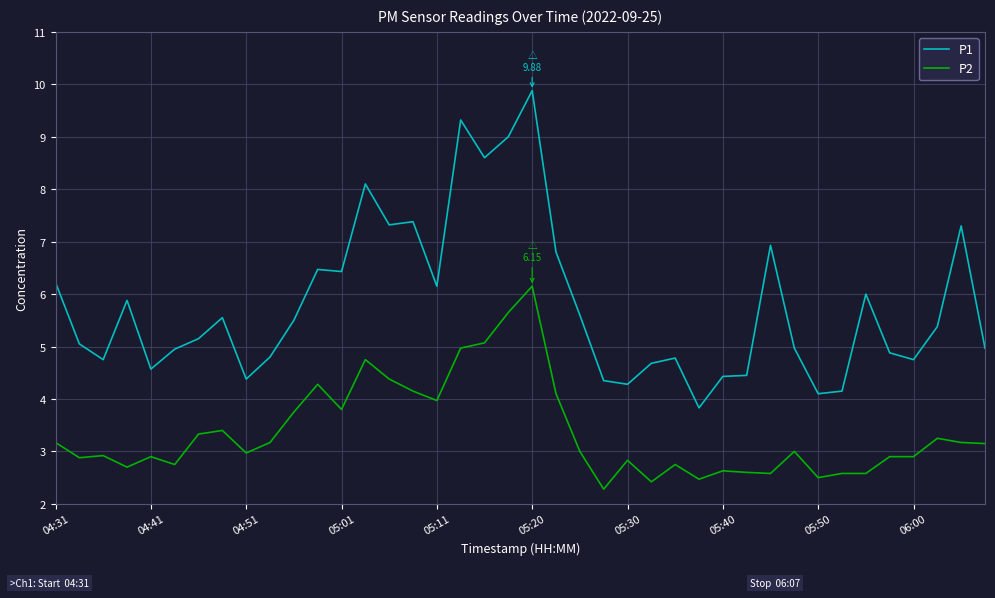

What is the difference between the maximum and minimum values in the P2 series?

3.9